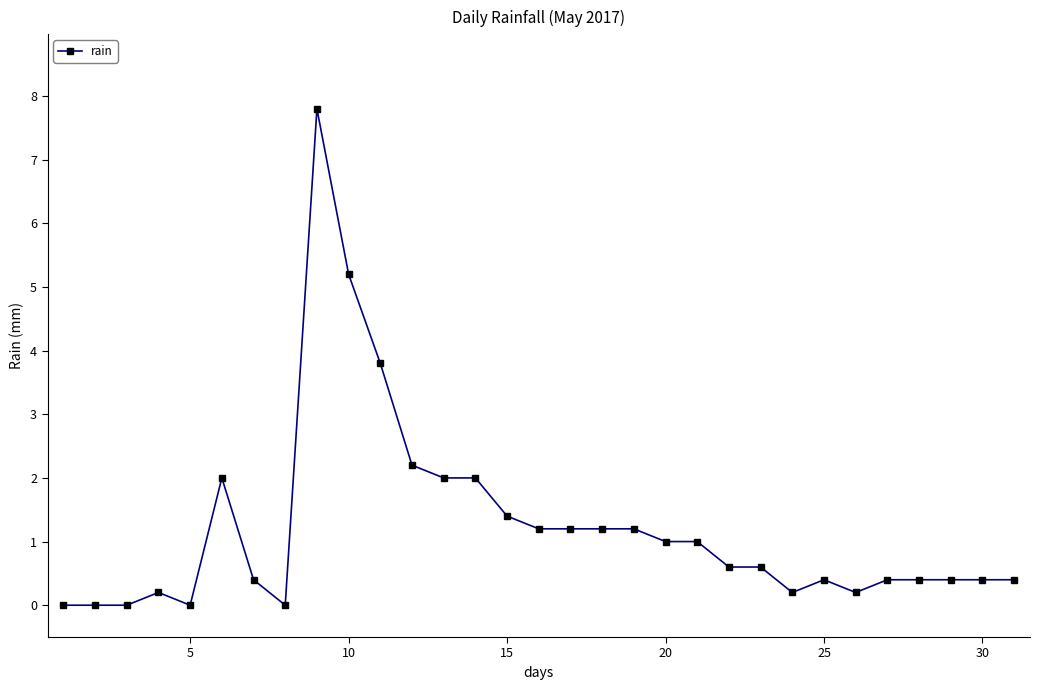

What is the value of the 11th point from the left?

3.8